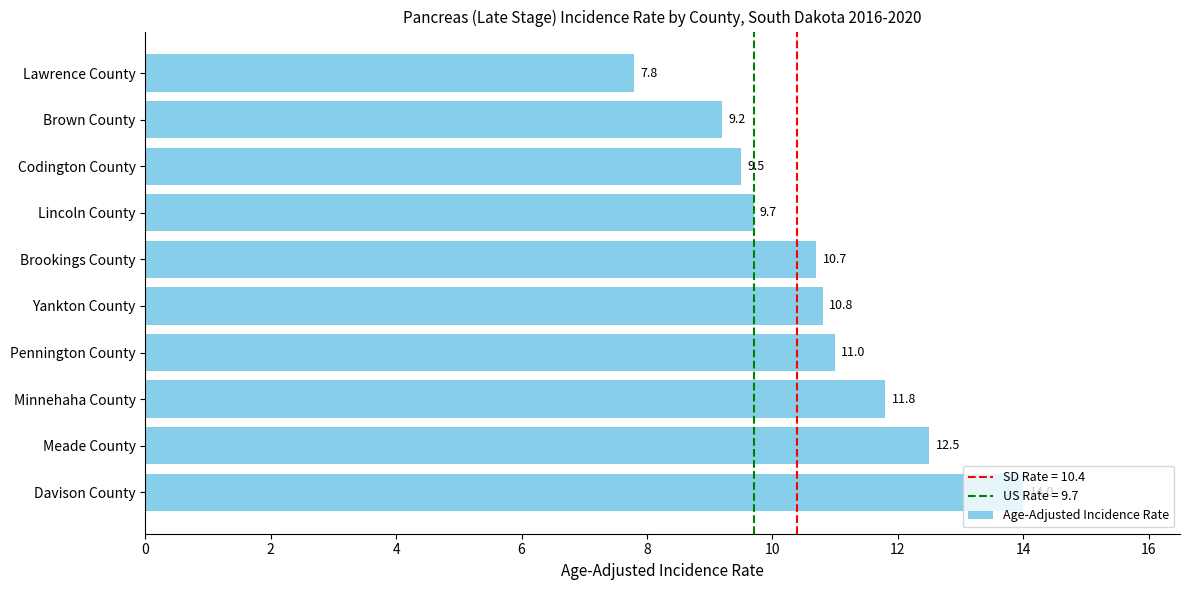

What is the difference between the second highest and second lowest values?

3.3